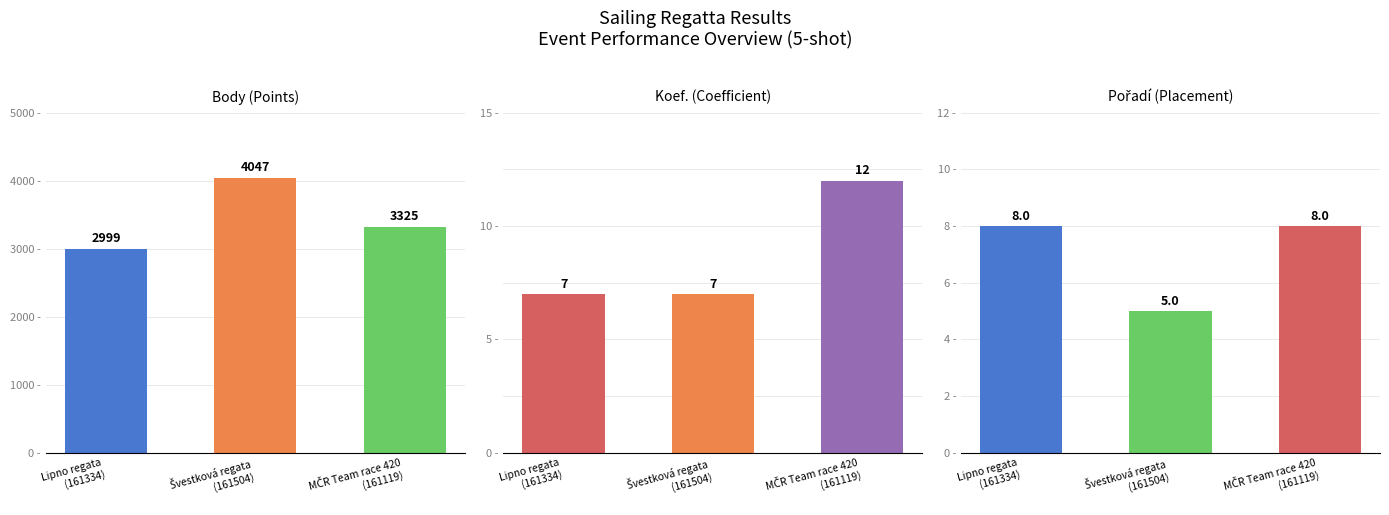

What is the sum of the Pořadí values at Lipno regata
(161334) and Švestková regata
(161504)?

13